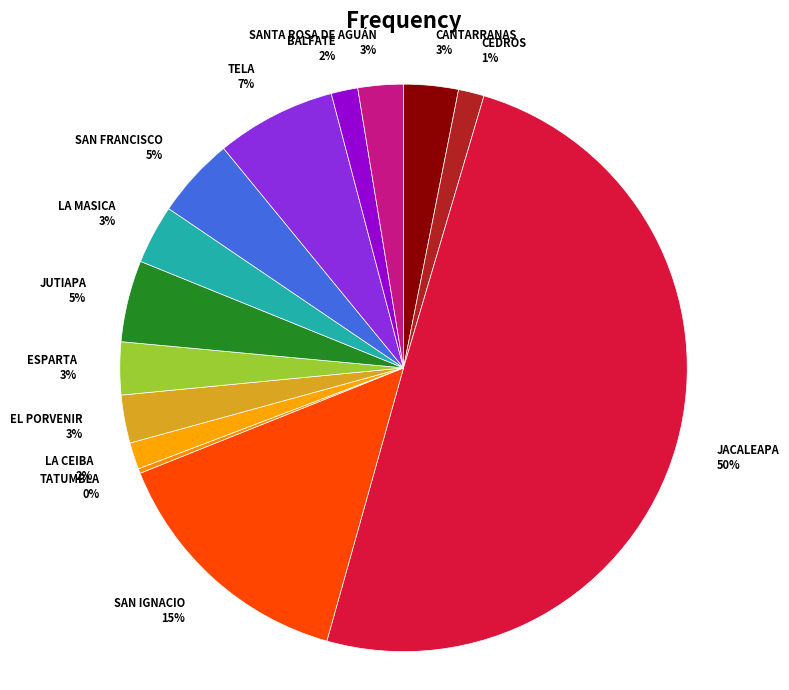

Is LA CEIBA 2% the majority of the pie?

No